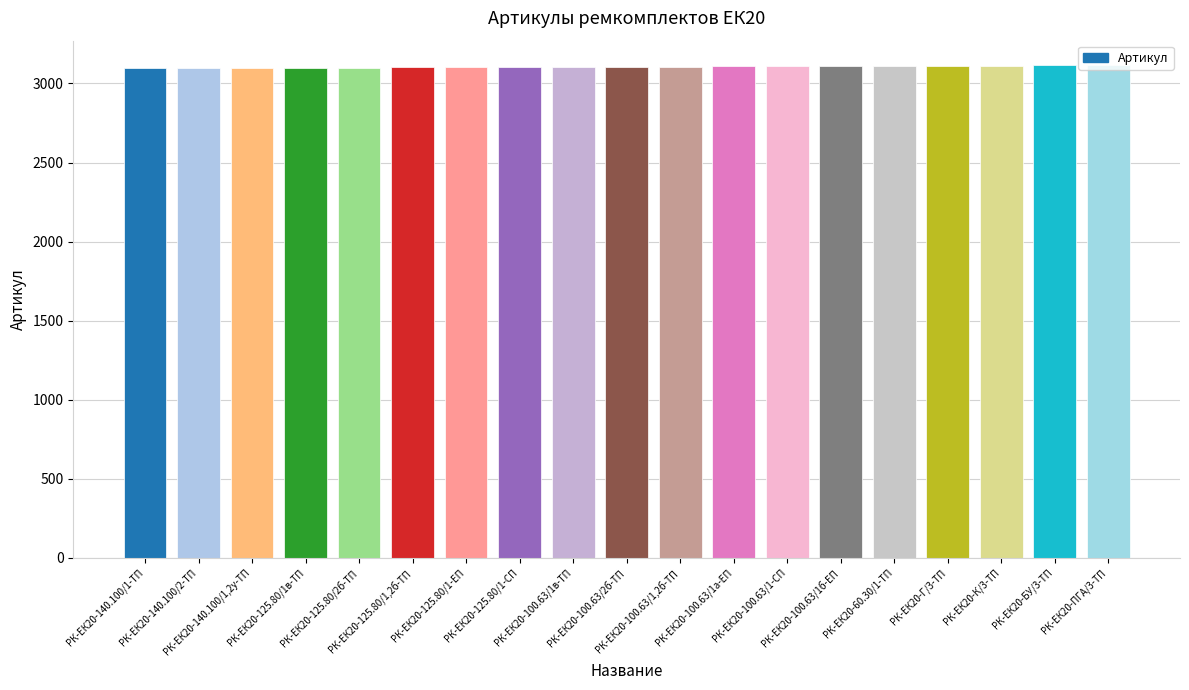

What is the label of the 10th bar from the right?

РК-ЕК20-100.63/2б-ТП